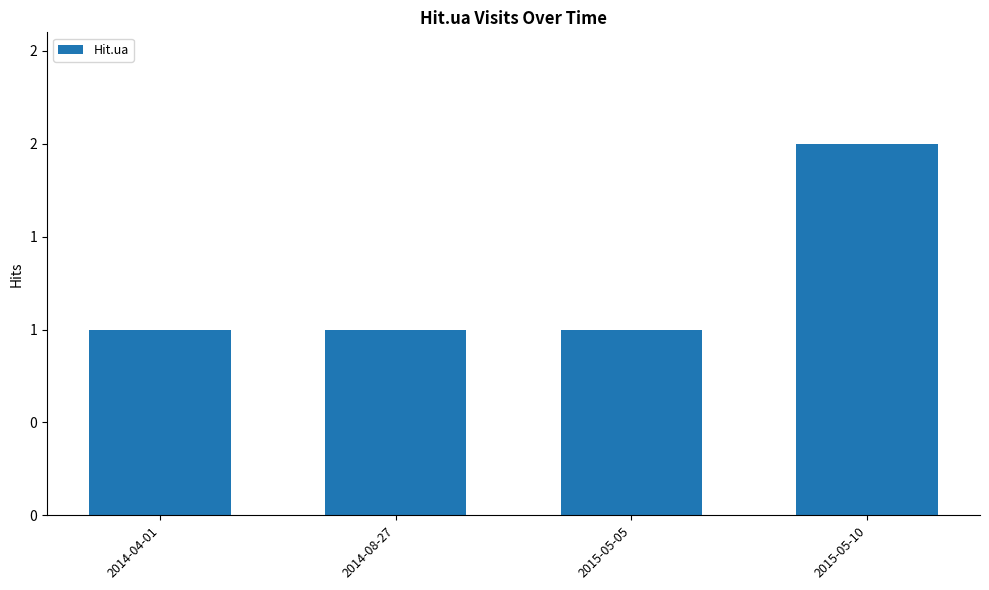

What is the ratio of the value at 2014-04-01 to the value at 2015-05-10?

0.5